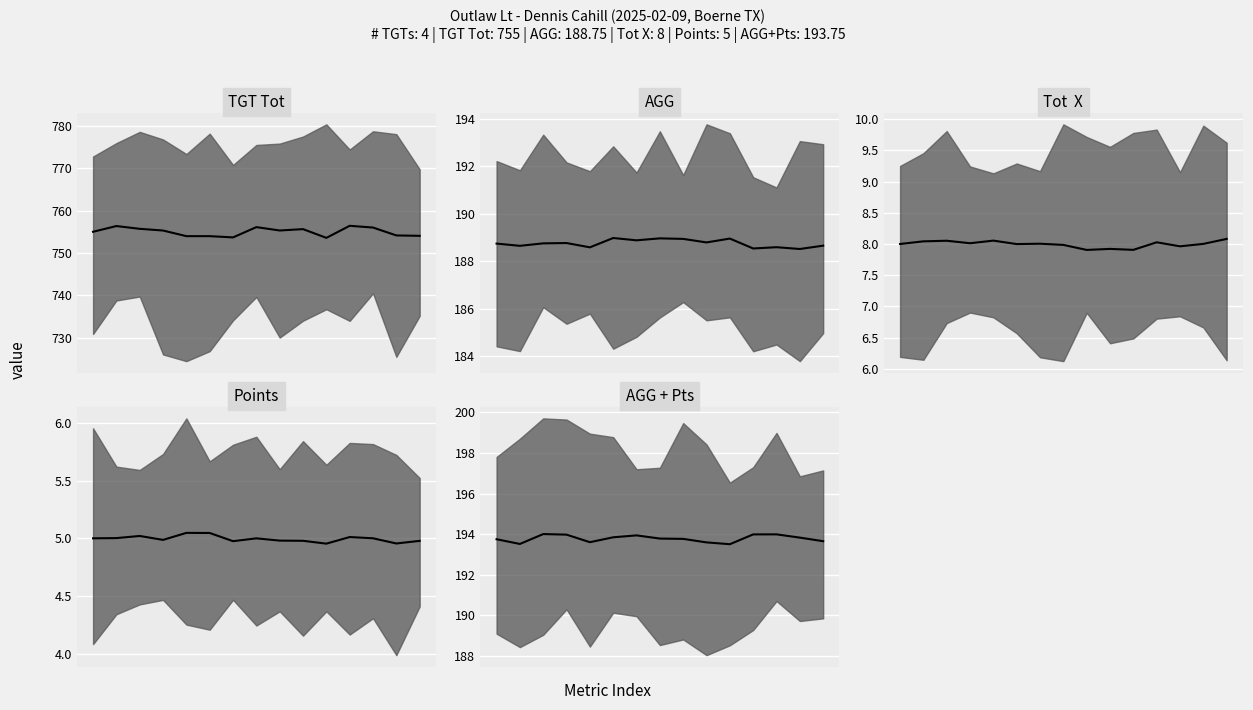

What is the label of the 1st point from the right?

14